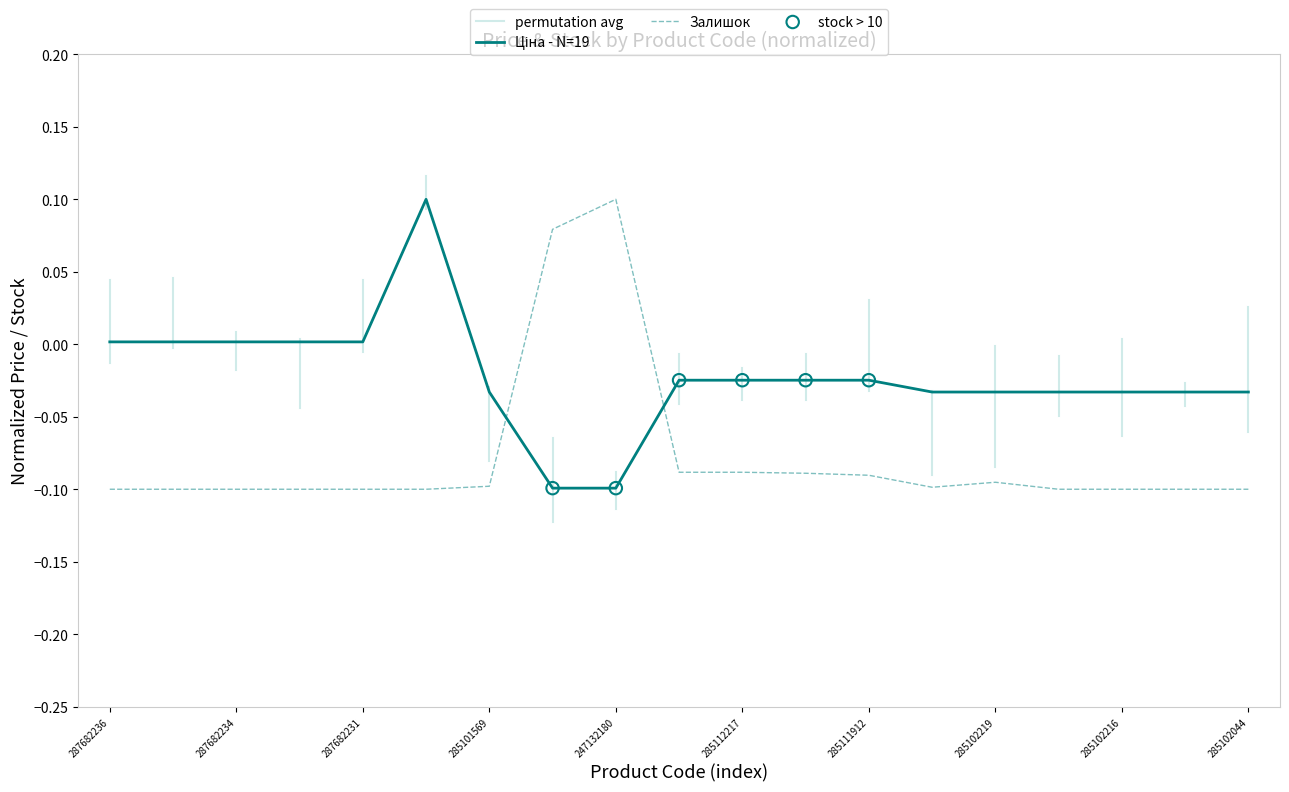

Which series reaches the minimum Y coordinate?

Залишок